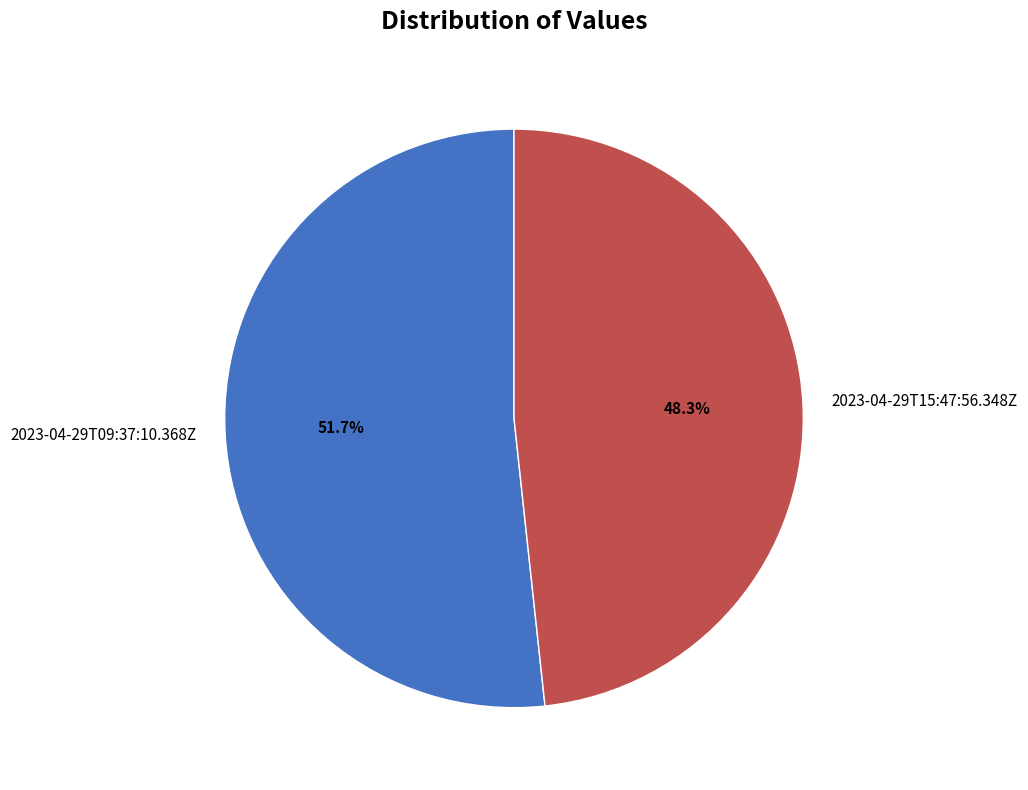

To the nearest percent, what is the difference between the 2023-04-29T15:47:56.348Z and 2023-04-29T09:37:10.368Z slice percentages?

3%